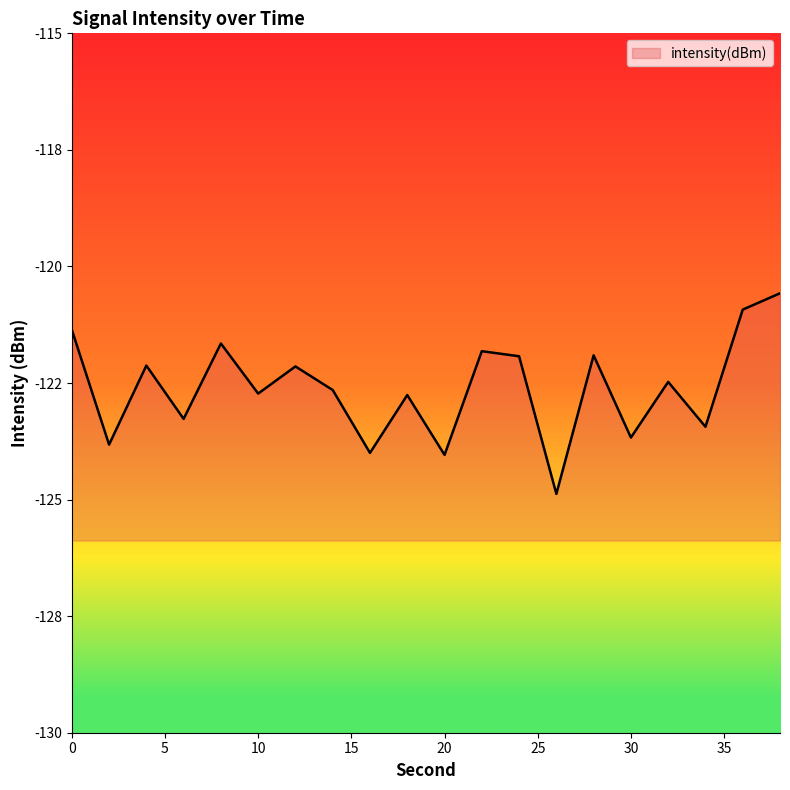

List the labels in order of value, smallest first.

26, 20, 16, 2, 30, 34, 6, 18, 10, 14, 32, 12, 4, 24, 28, 22, 8, 0, 36, 38